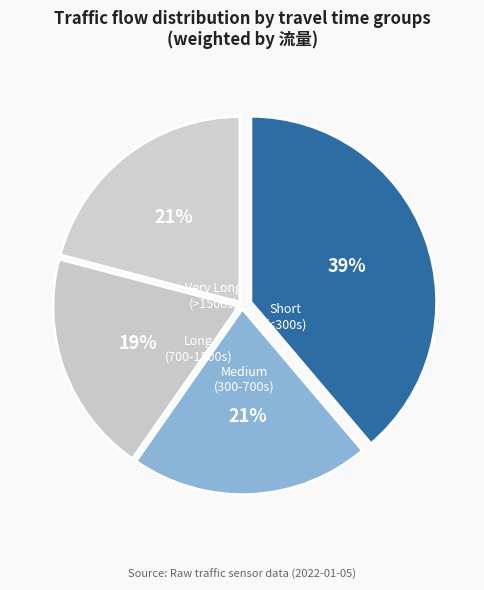

How many slices are in this pie chart?

4